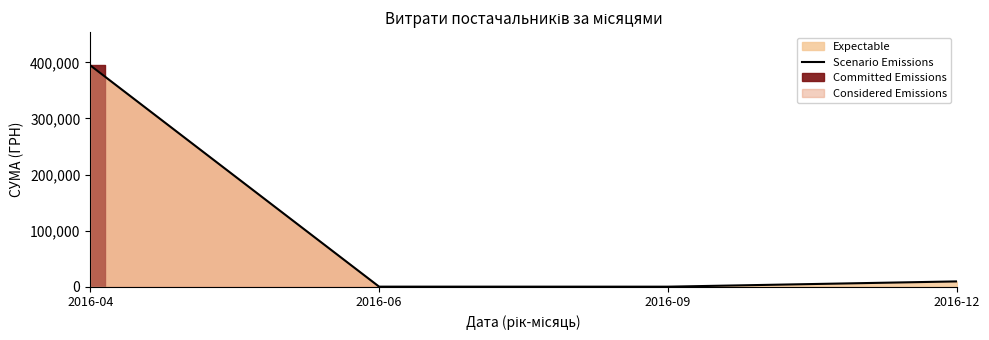

What is the change in value from 2016-09 to 2016-12?

+9393.5